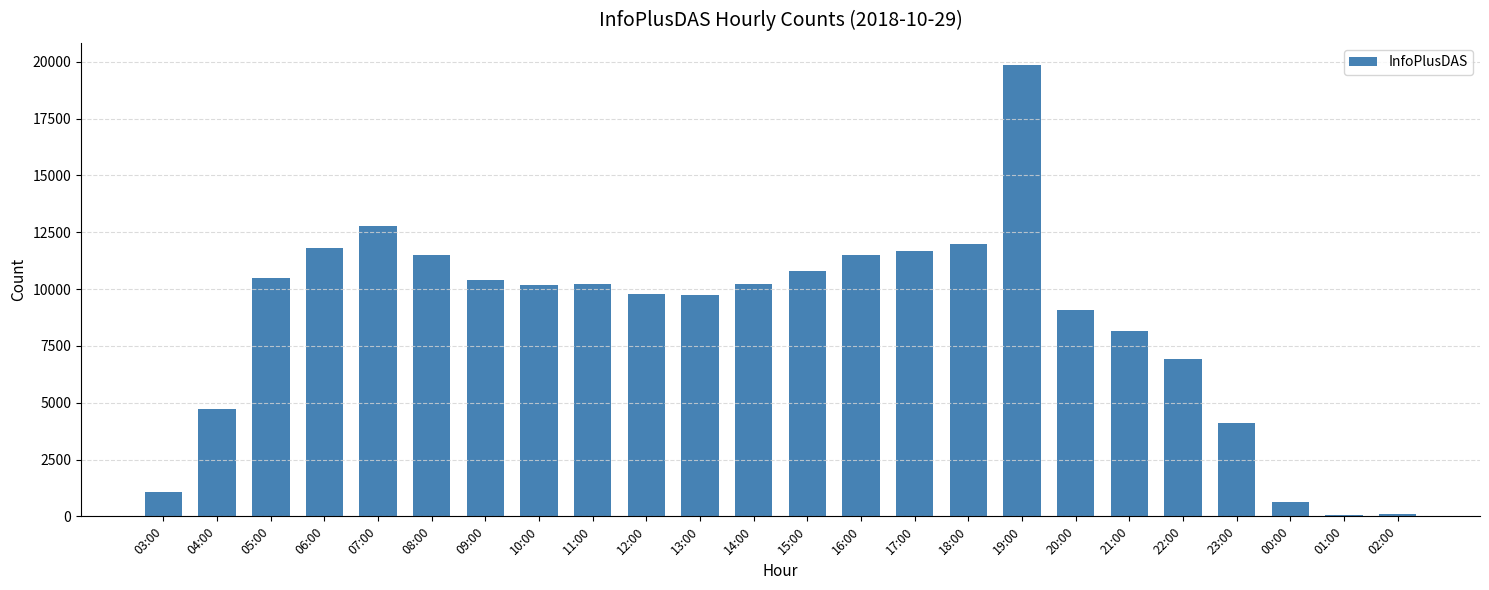

Is it true that the value at 09:00 is 10420?

True